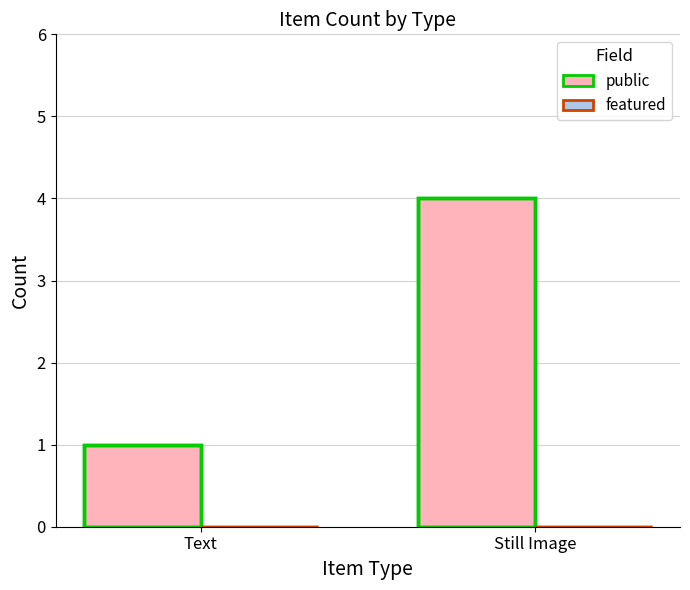

Reading right to left, list all the values displayed in this chart.

public: 4	1
featured: 0	0